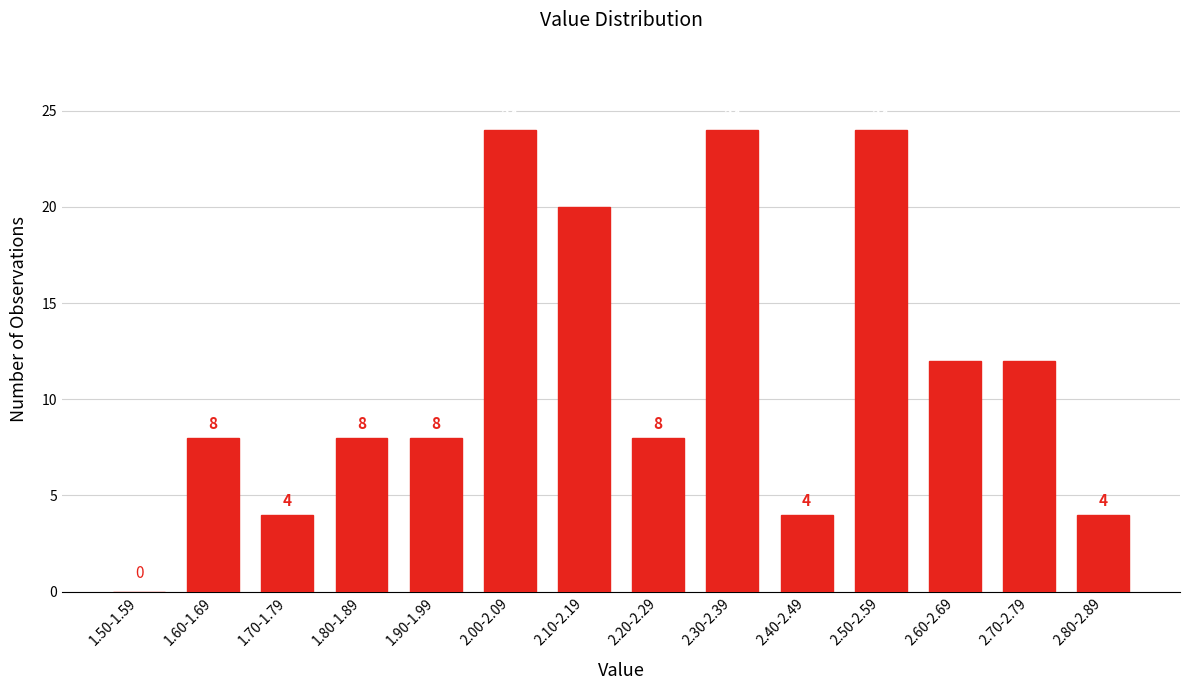

Reading right to left, list all the values displayed in this chart.

2.80-2.89=4	2.70-2.79=12	2.60-2.69=12	2.50-2.59=24	2.40-2.49=4	2.30-2.39=24	2.20-2.29=8	2.10-2.19=20	2.00-2.09=24	1.90-1.99=8	1.80-1.89=8	1.70-1.79=4	1.60-1.69=8	1.50-1.59=0